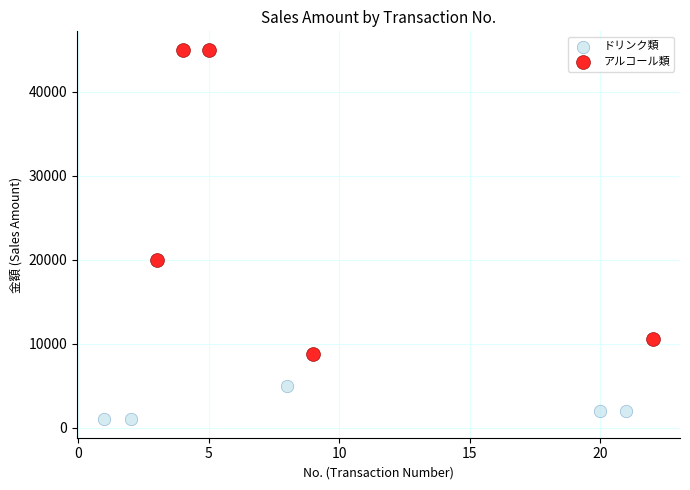

Which series has the largest Y range (max minus min)?

アルコール類